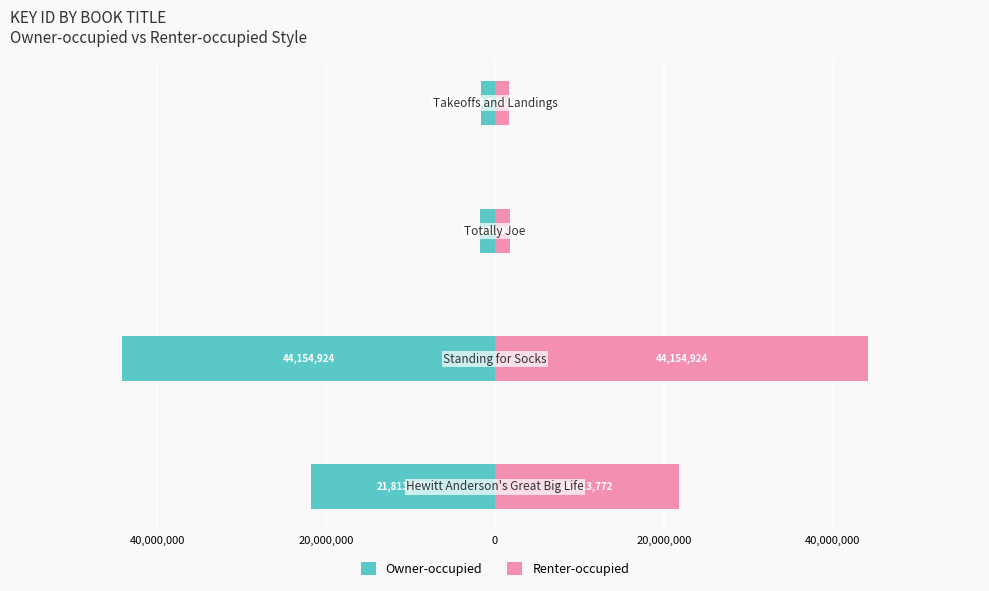

Reading right to left, what are all the values shown in this chart?

Owner-occupied: -1618398	-1819390	-44154924	-21813772
Renter-occupied: 1618398	1819390	44154924	21813772